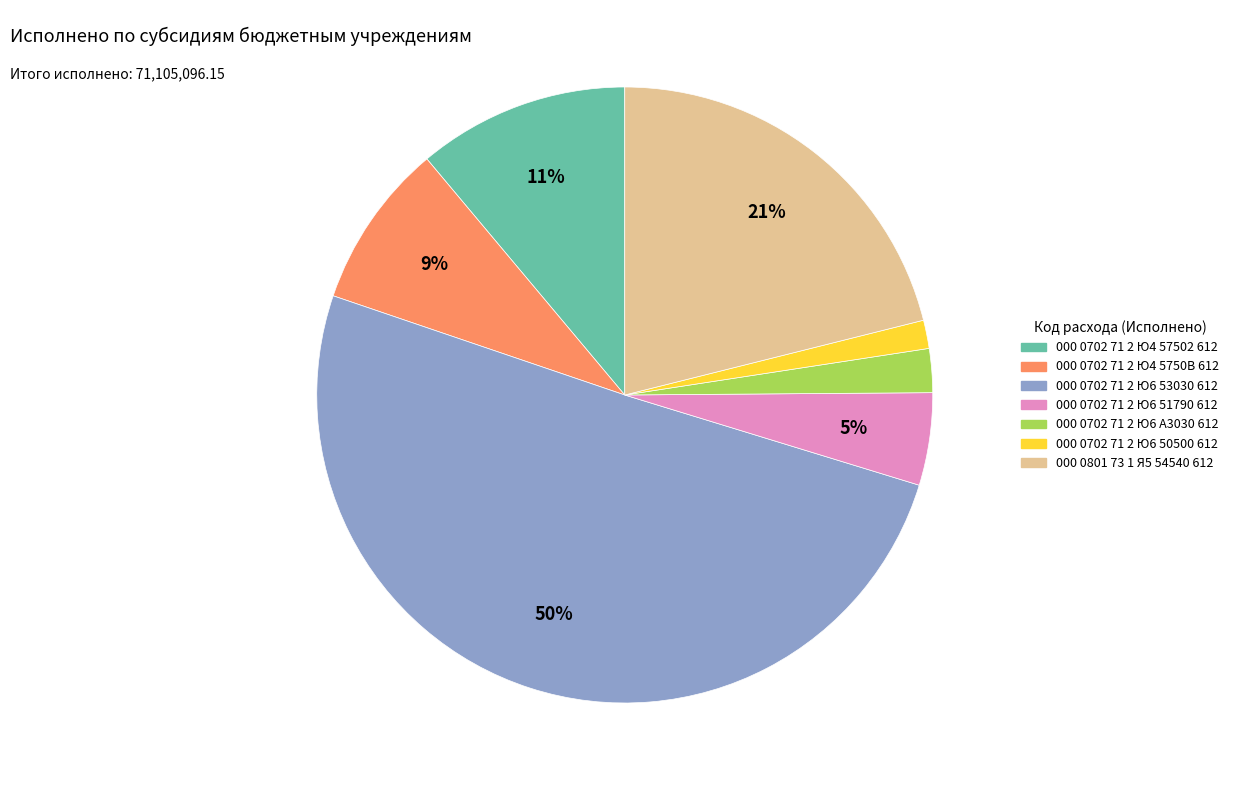

Which has a higher value, 000 0702 71 2 Ю4 5750В 612 or 000 0702 71 2 Ю6 А3030 612?

000 0702 71 2 Ю4 5750В 612